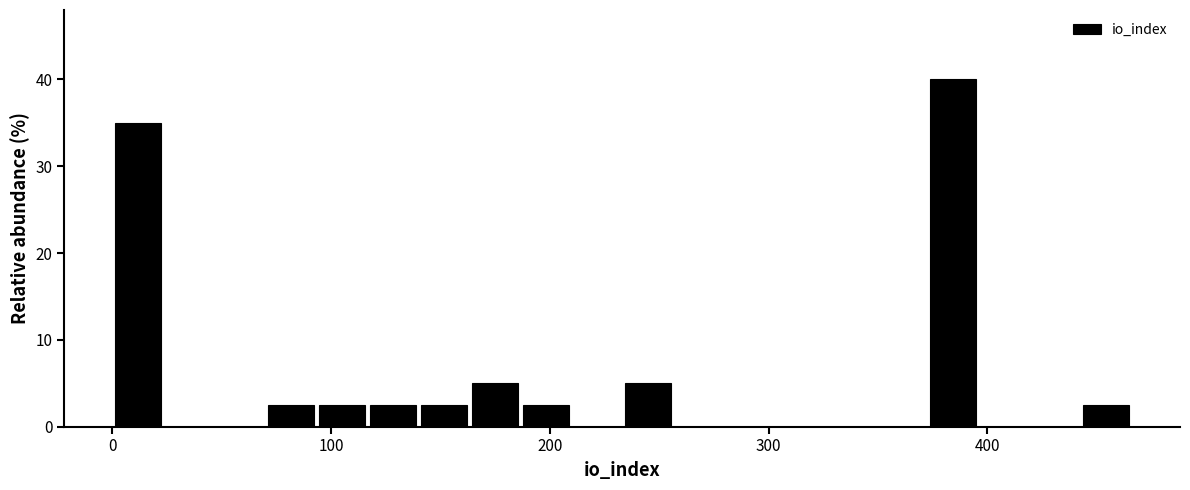

Around what value on the x-axis is the tallest bar? Give the approximate position of its centre, as read against the axis.

380